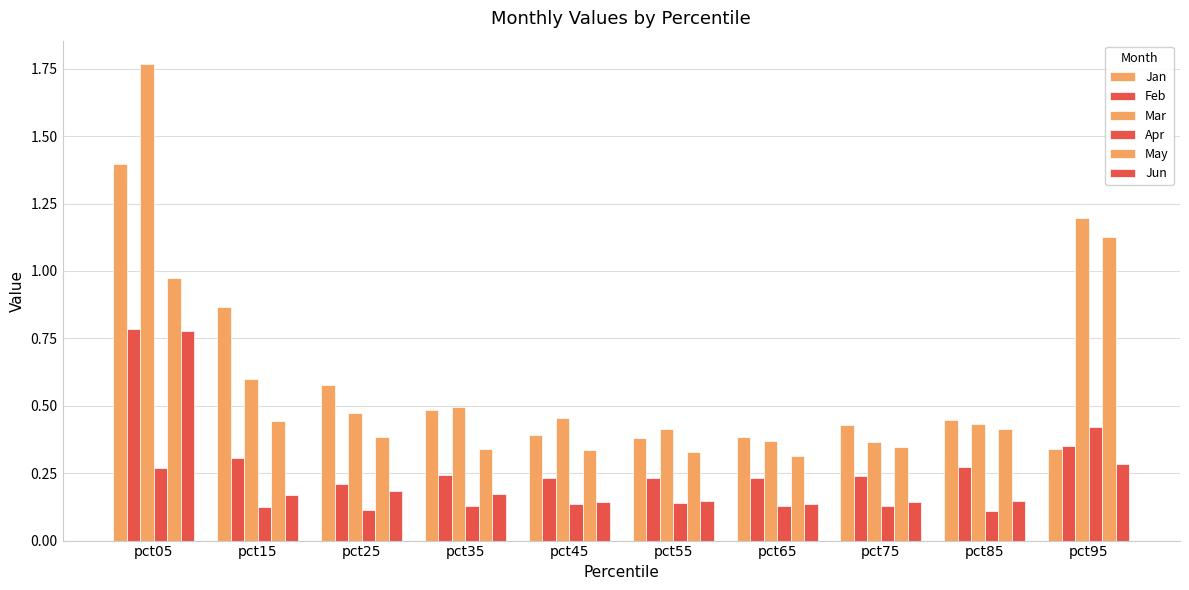

What is the average value of the Jun series?

0.2